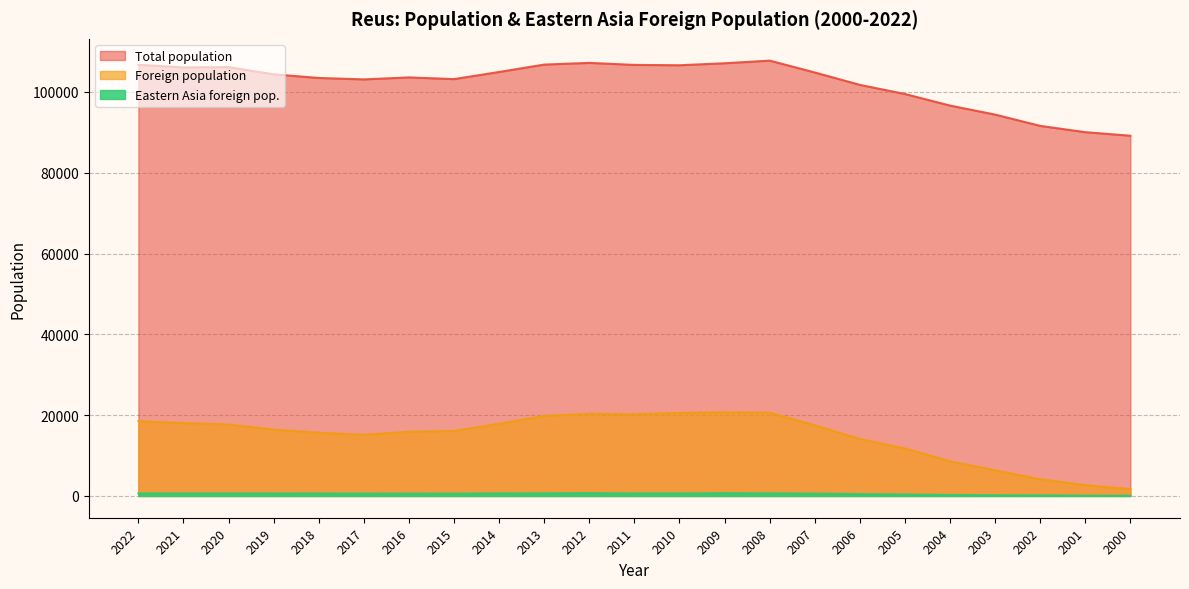

Rank the categories by Total population value from highest to lowest.

2008, 2012, 2009, 2013, 2022, 2011, 2010, 2020, 2021, 2014, 2007, 2019, 2016, 2018, 2015, 2017, 2006, 2005, 2004, 2003, 2002, 2001, 2000